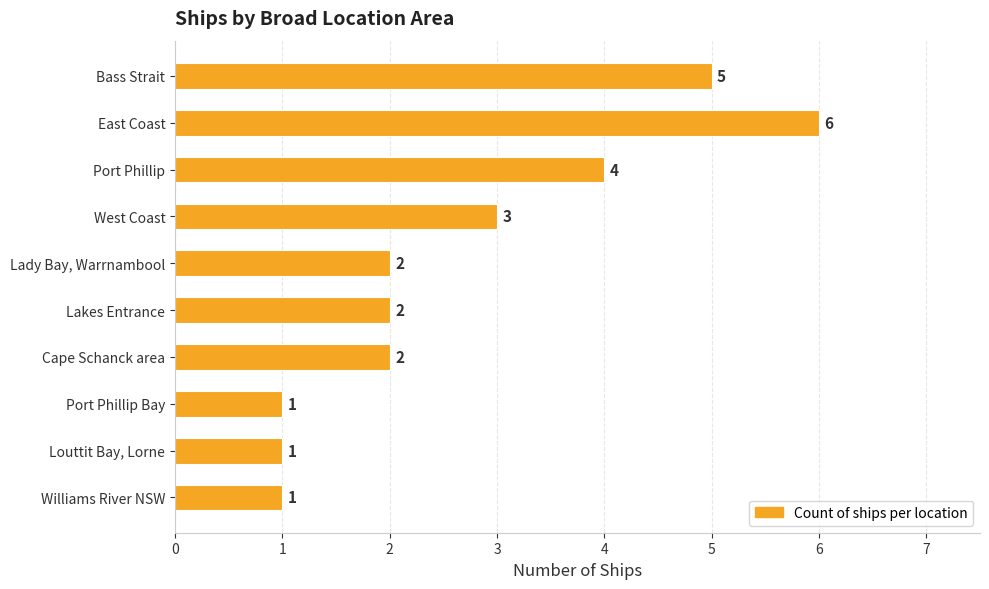

The value at Lakes Entrance is 2. True or false?

True